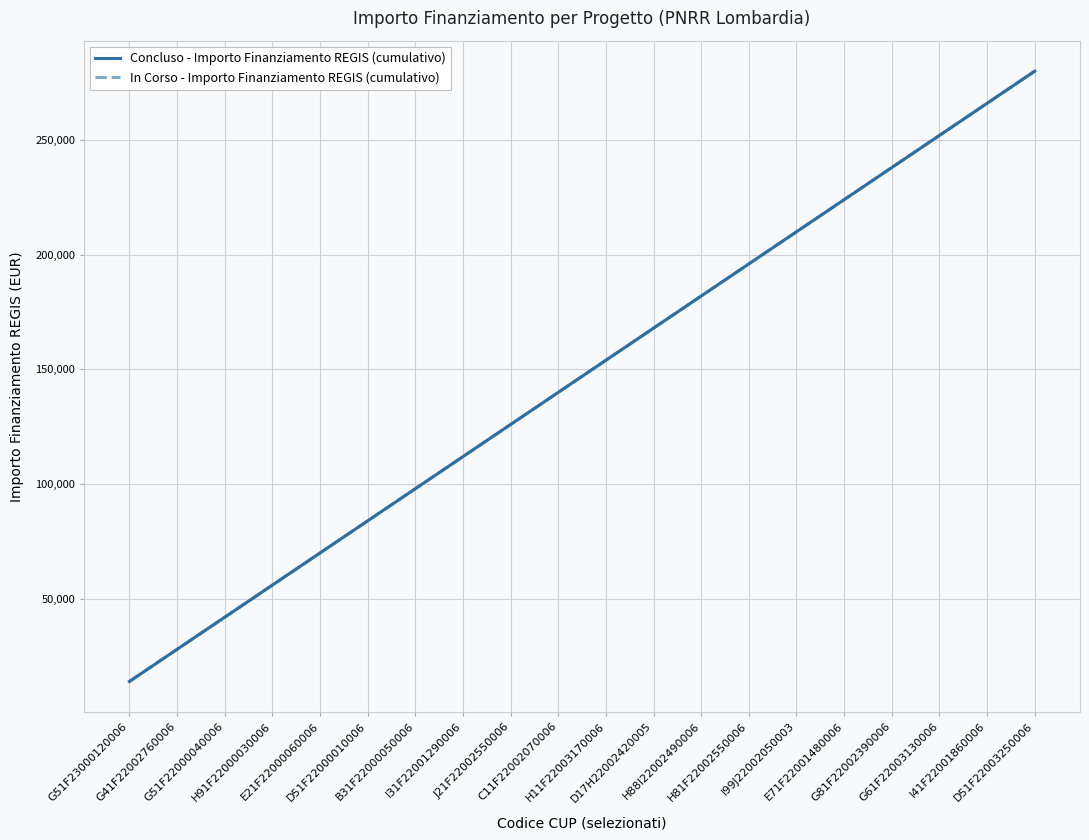

Reading left to right, what are all the values shown in this chart?

Concluso - Importo Finanziamento REGIS (cumulativo): G51F23000120006=14000	G41F22002760006=28000	G51F22000040006=42000	H91F22000030006=56000	E21F22000060006=70000	D51F22000010006=84000	B31F22000050006=98000	I31F22001290006=112000	J21F22002550006=126000	C11F22002070006=140000	H11F22003170006=154000	D17H22002420005=168000	H88I22002490006=182000	H81F22002550006=196000	I99J22002050003=210000	E71F22001480006=224000	G81F22002390006=238000	G61F22003130006=252000	I41F22001860006=266000	D51F22003250006=280000
In Corso - Importo Finanziamento REGIS (cumulativo): G51F23000120006=14000	G41F22002760006=28000	G51F22000040006=42000	H91F22000030006=56000	E21F22000060006=70000	D51F22000010006=84000	B31F22000050006=98000	I31F22001290006=112000	J21F22002550006=126000	C11F22002070006=140000	H11F22003170006=154000	D17H22002420005=168000	H88I22002490006=182000	H81F22002550006=196000	I99J22002050003=210000	E71F22001480006=224000	G81F22002390006=238000	G61F22003130006=252000	I41F22001860006=266000	D51F22003250006=280000